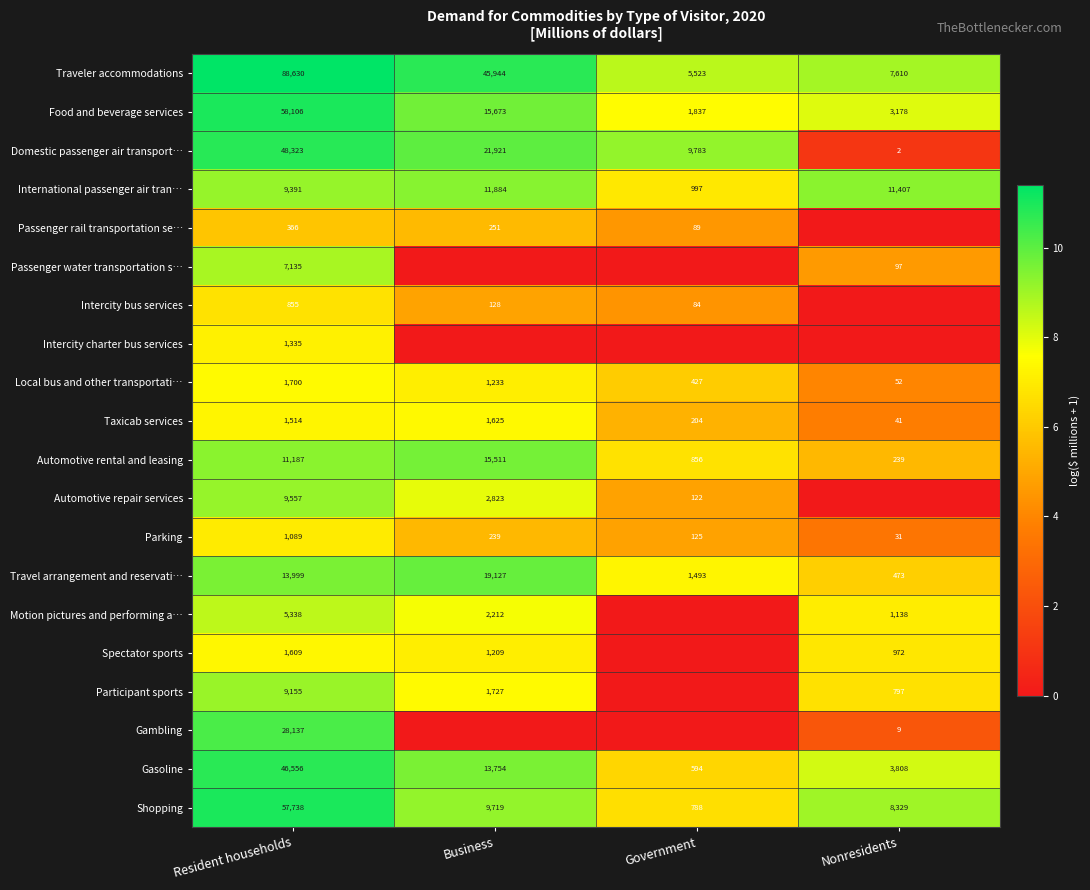

The Taxicab services series shows 204 at Government. True or false?

True